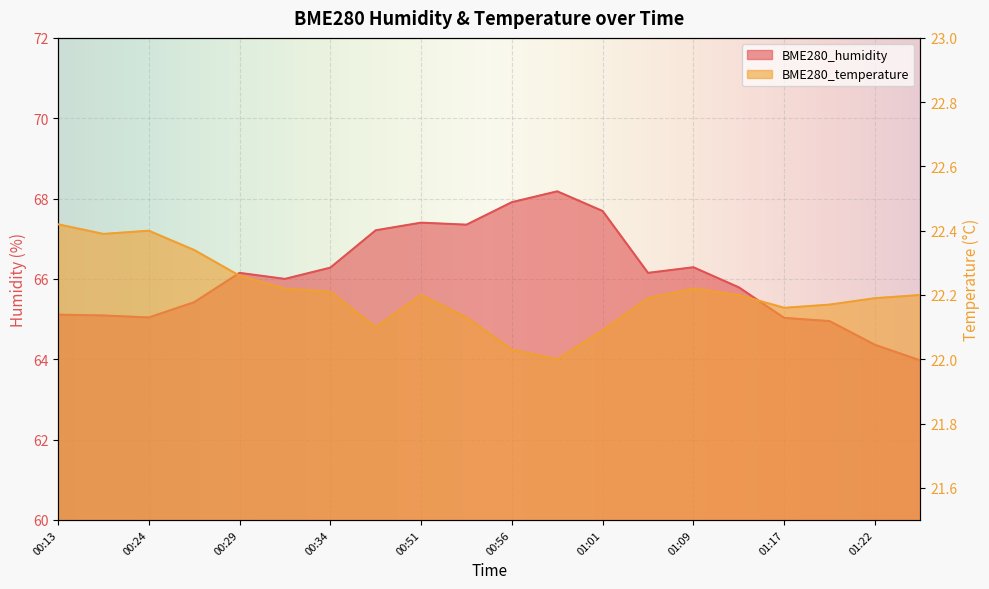

What value does the BME280_temperature series have at 01:22?

22.2